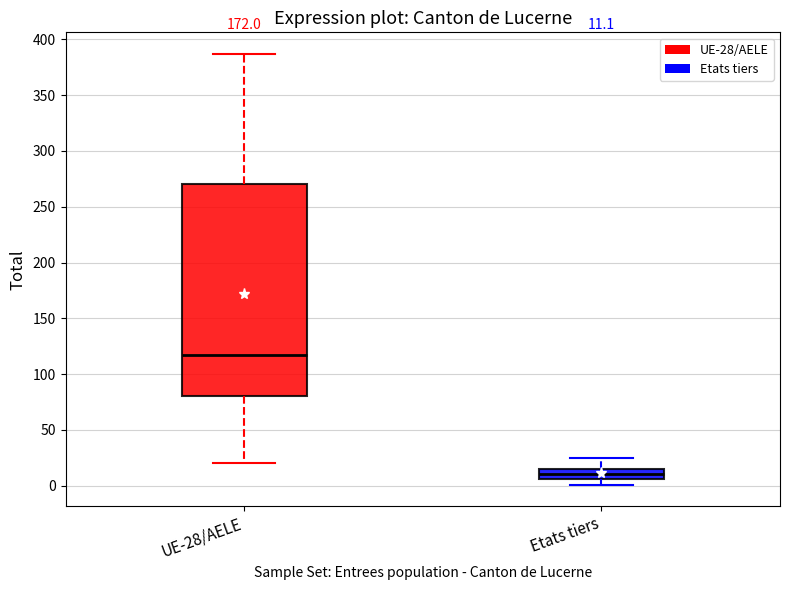

Which box has the lowest median line?

Etats tiers